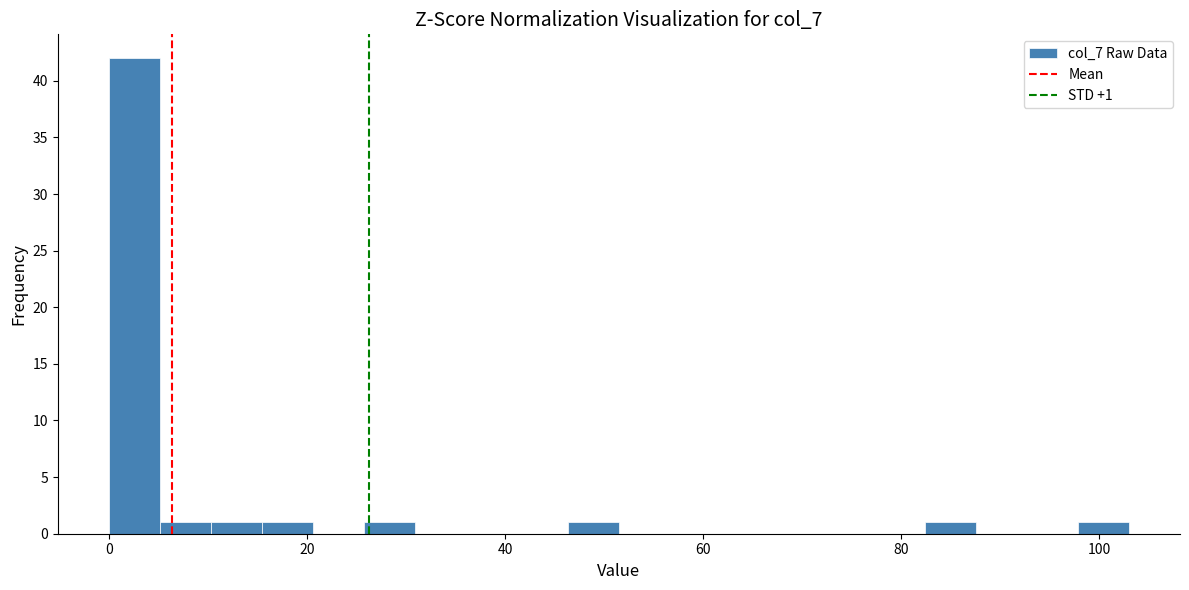

Read against the x-axis, roughly where is the centre of the tallest bar?

2